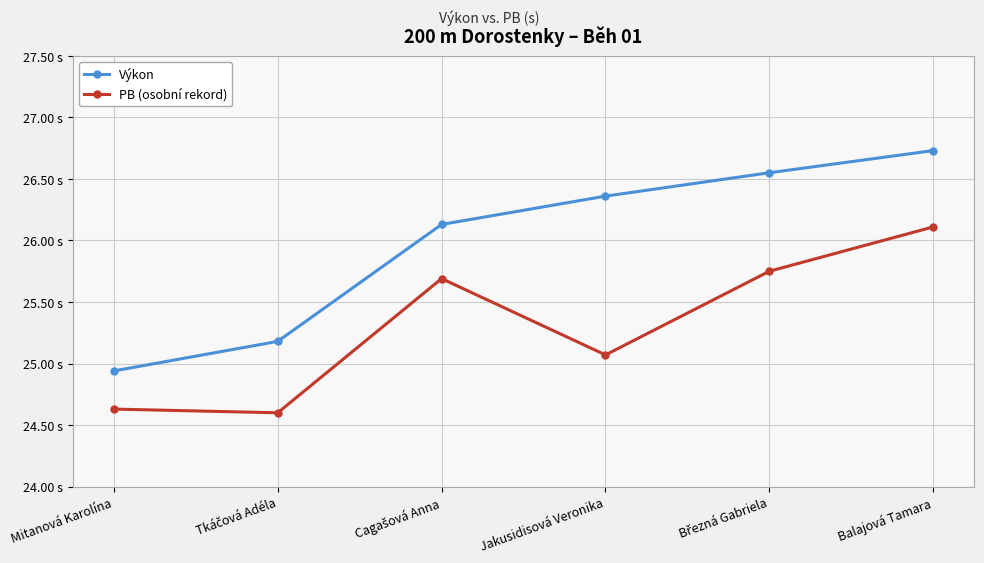

What are all the series names shown in the legend?

Výkon, PB (osobní rekord)